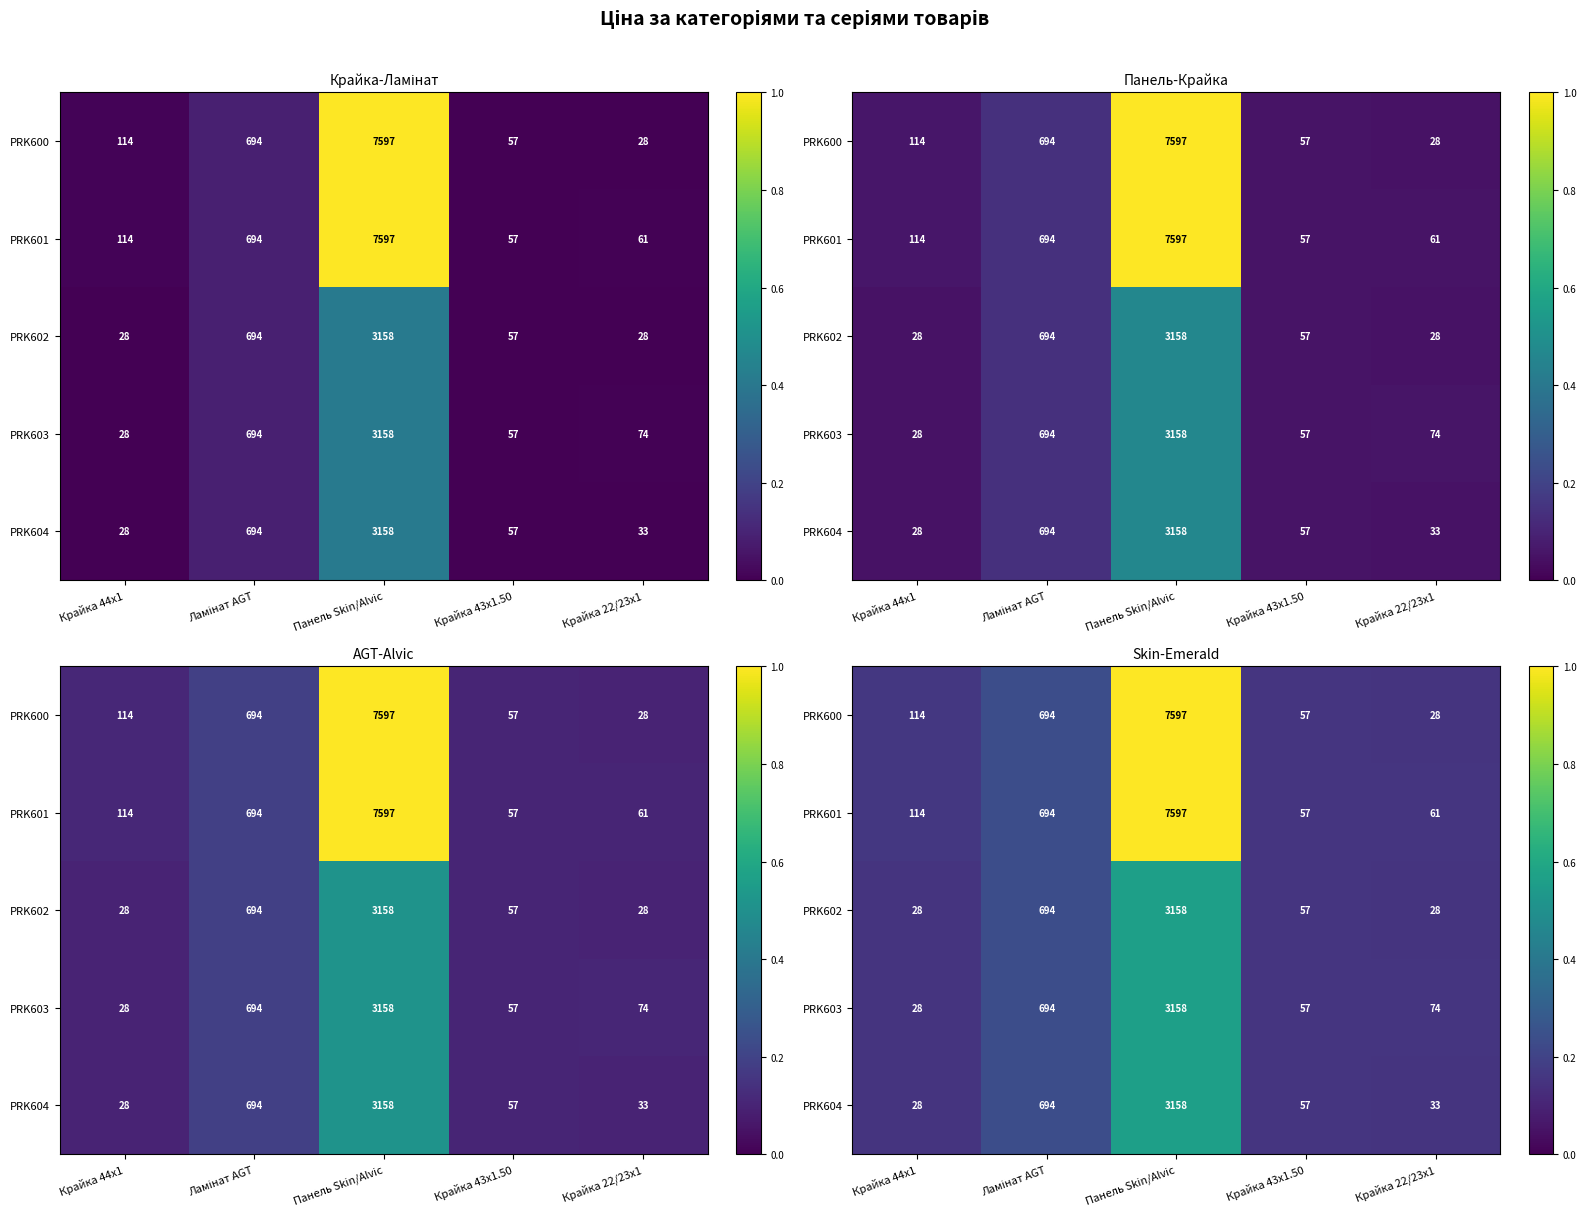

Which category has the lowest value across all series?

Крайка 22/23x1